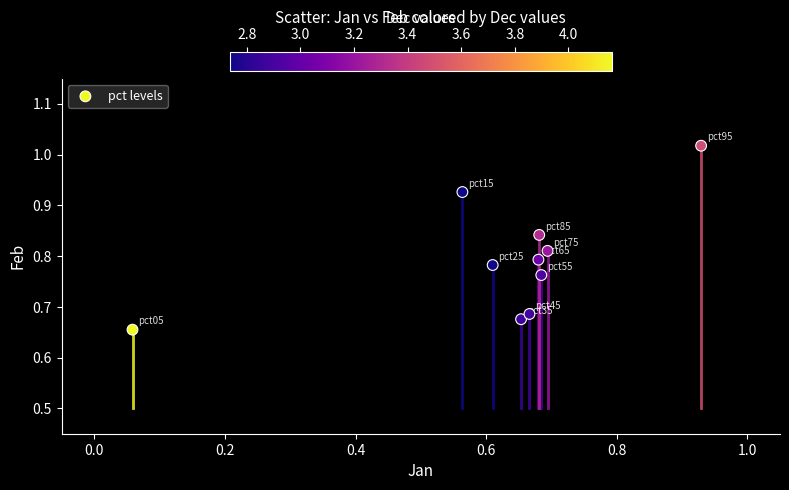

What is the range of Y values (max minus min)?

0.4